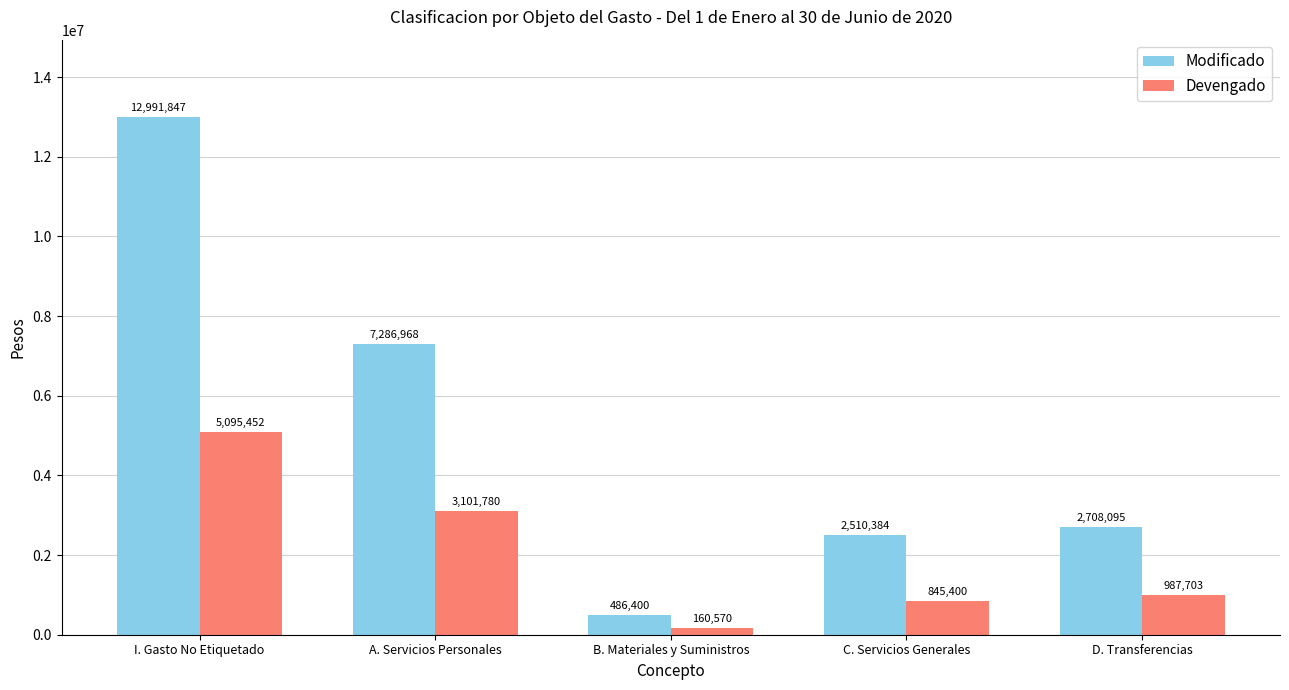

At which category does the chart reach its minimum across all series?

B. Materiales y Suministros